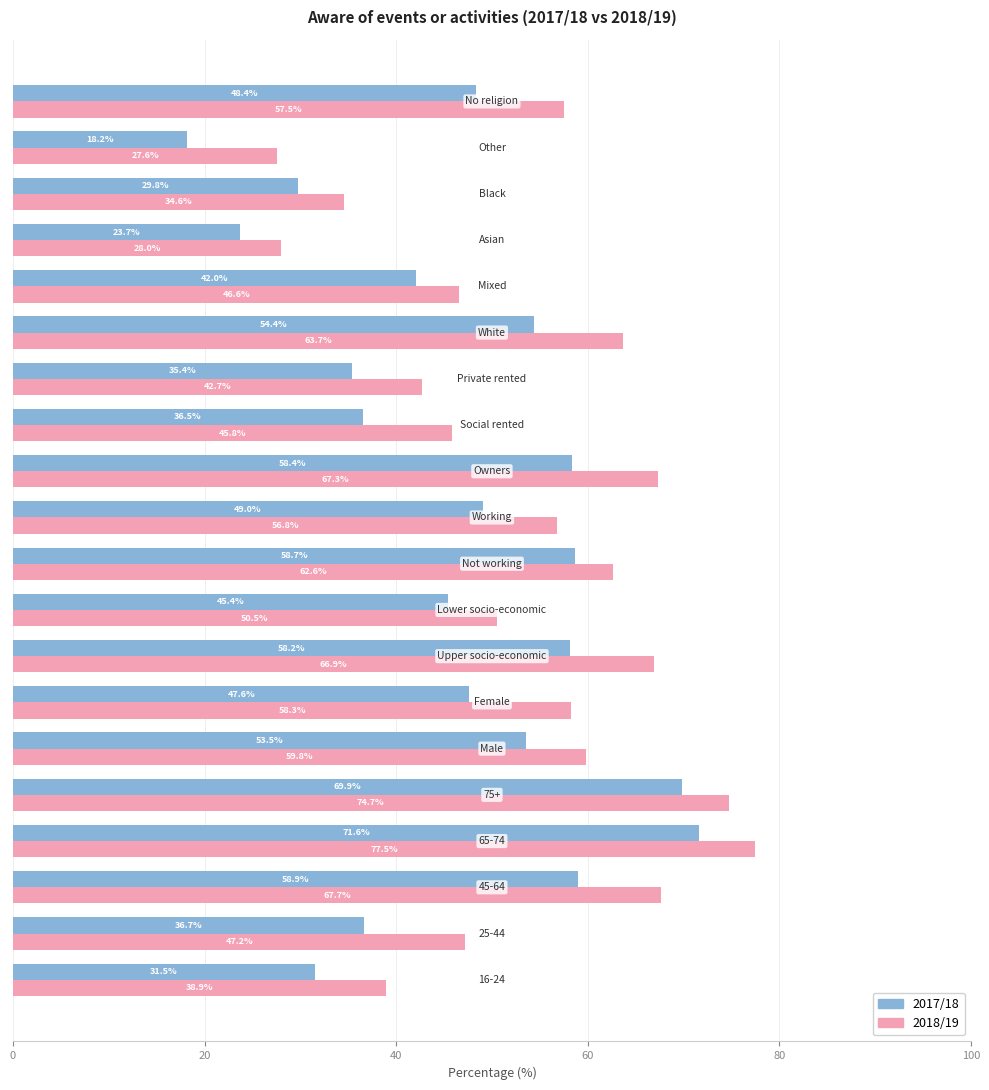

Rank the series by their average value, from highest to lowest.

2018/19, 2017/18